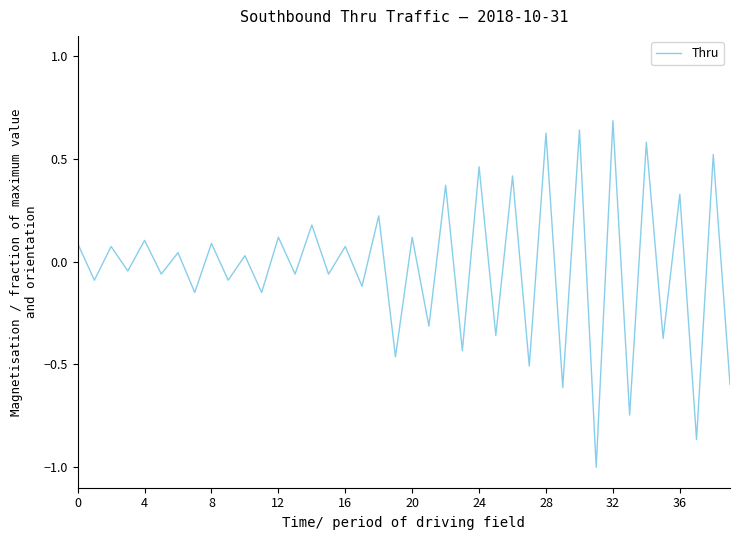

What is the greatest value displayed?

0.7